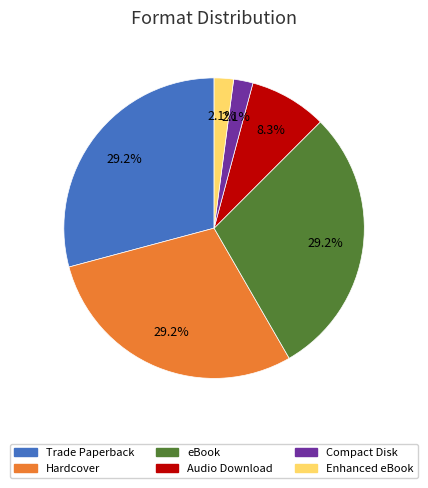

Does any single category account for the majority?

No